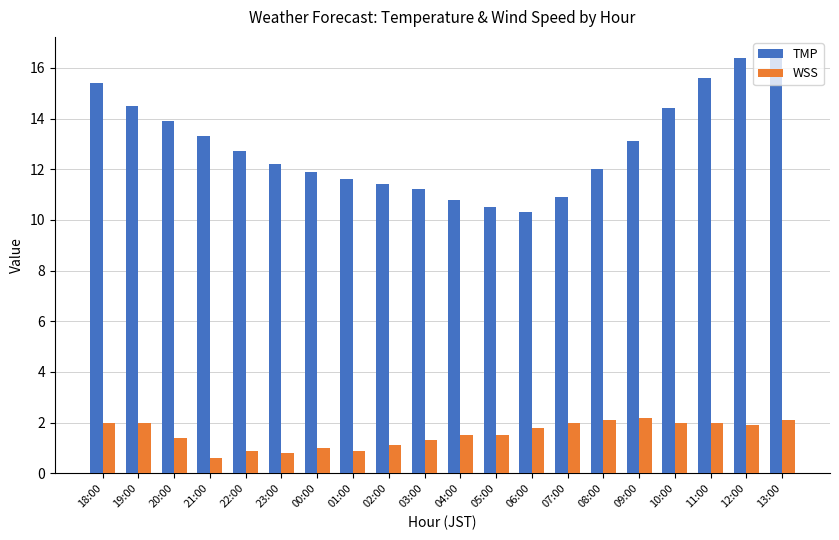

What is the greatest value displayed?

16.4